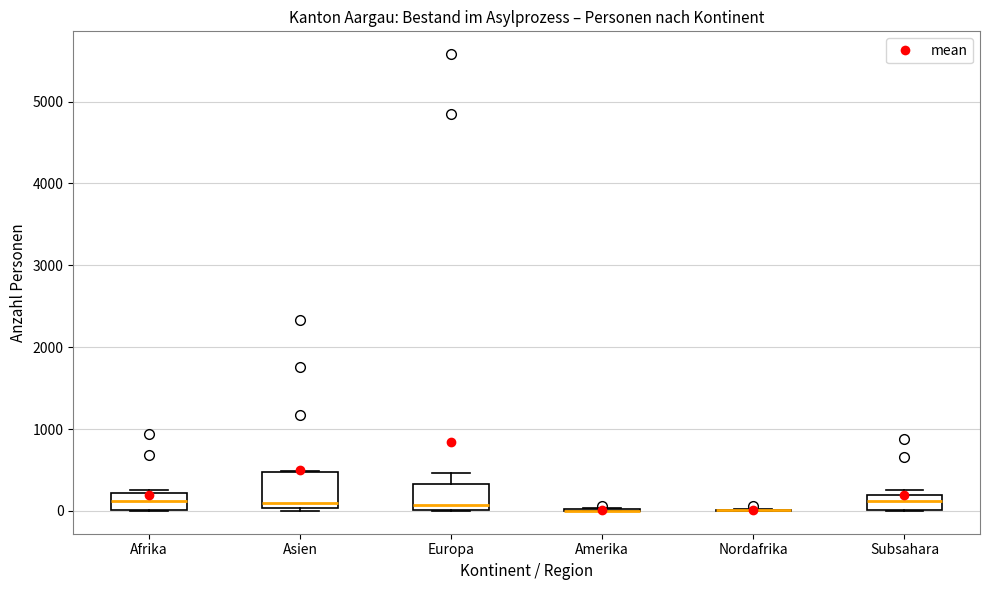

Reading left to right, transcribe this box plot: for each box, give where its median line is, the range the box spans, and where its two whiskers end, as read against the y-axis. The values are not printed on the chart, so give them approximately, as read against the axis.

Afrika: median 100, box 0 to 200, whiskers 0 to 300
Asien: median 100, box 0 to 500, whiskers 0 (just below the box's lower edge) to 500
Europa: median 100, box 0 to 300, whiskers 0 to 500
Amerika: box collapsed to a line at 0, whiskers 0 to 0
Nordafrika: box collapsed to a line at 0, whiskers 0 to 0
Subsahara: median 100, box 0 to 200, whiskers 0 to 300